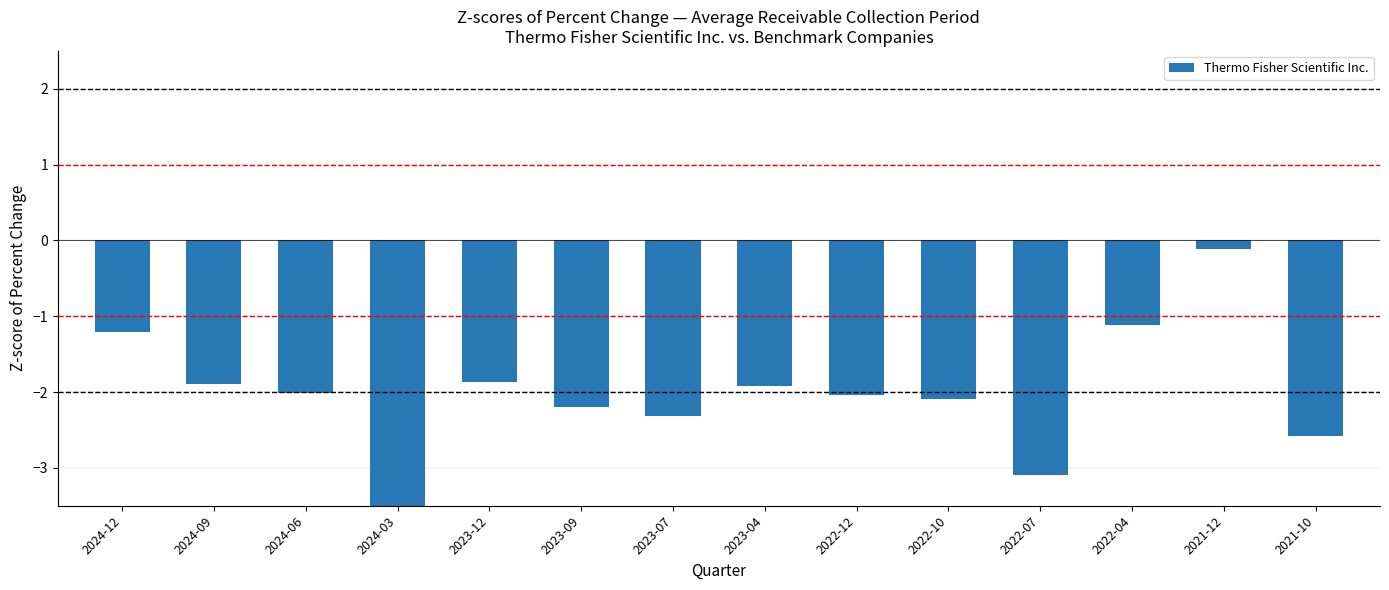

What is the label of the 8th bar from the right?

2023-07